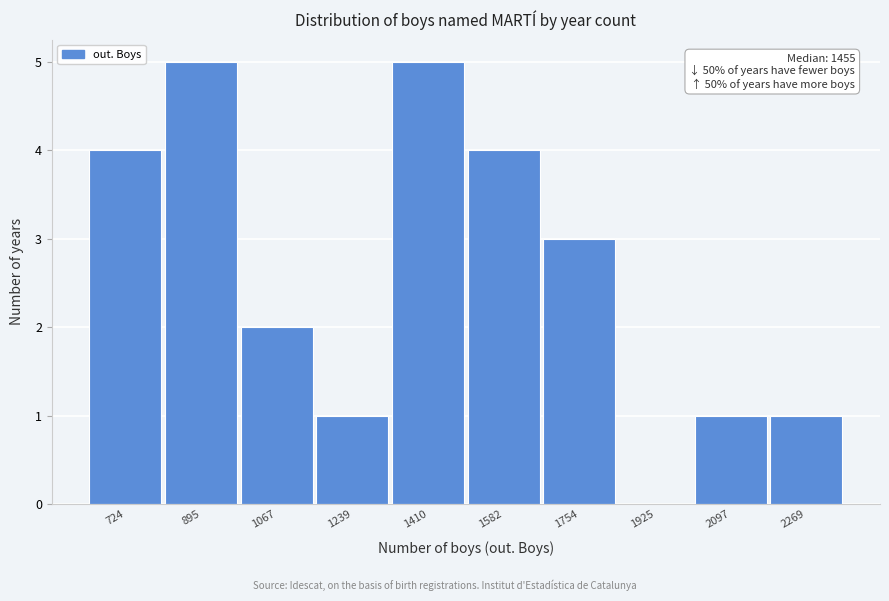

Reading right to left, list all the values displayed in this chart.

2269=1	2097=1	1925=0	1754=3	1582=4	1410=5	1239=1	1067=2	895=5	724=4